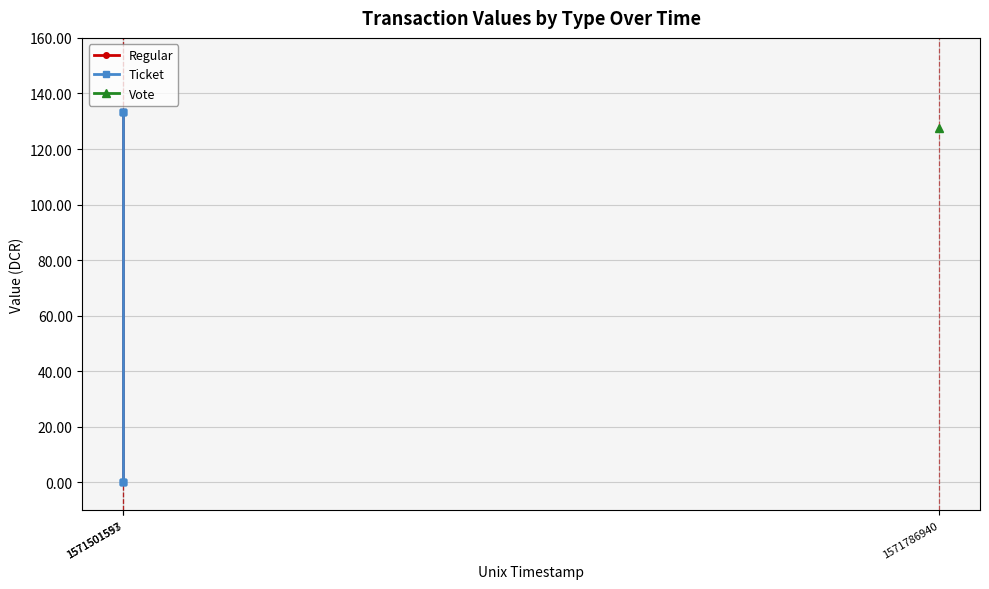

What is the value of the Regular point at the 10th from the left?

133.5